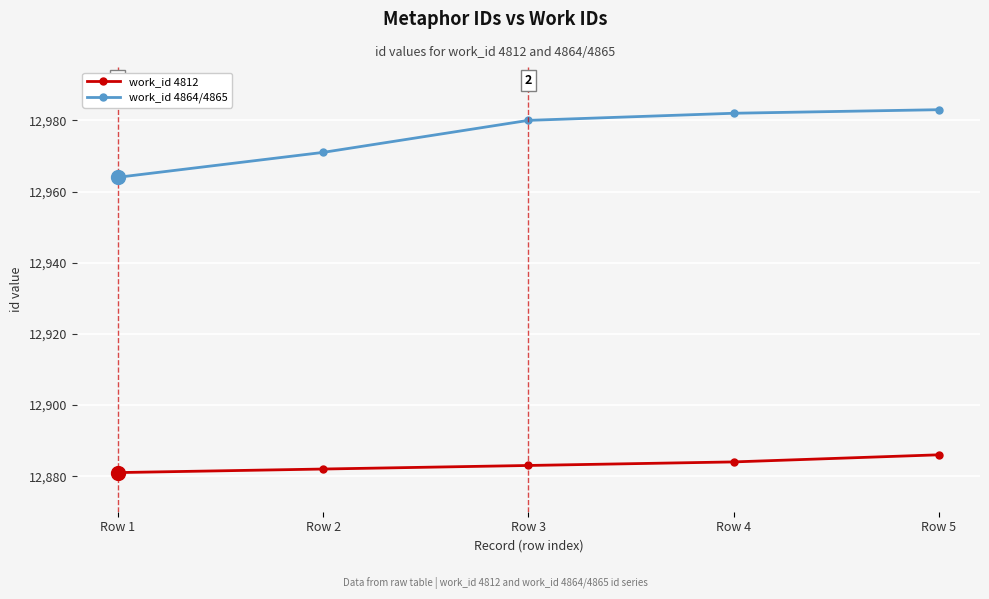

What is the difference between the maximum and minimum values in the work_id 4864/4865 series?

19